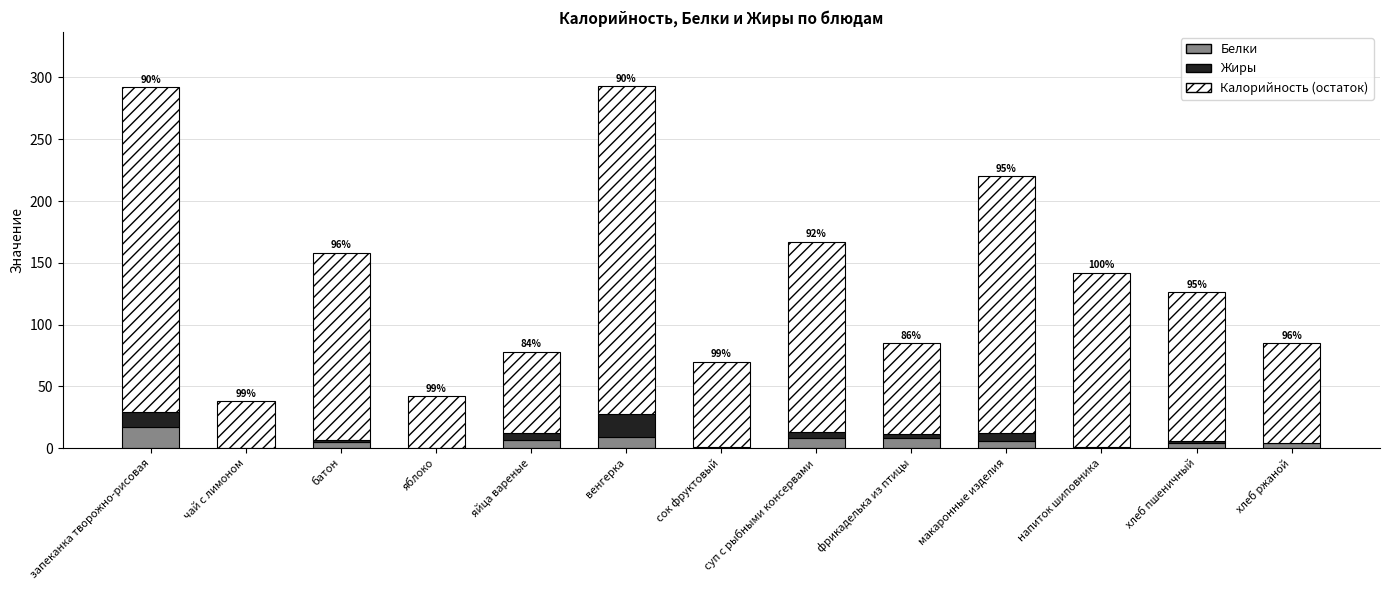

What is the highest value of the Белки series?

16.9